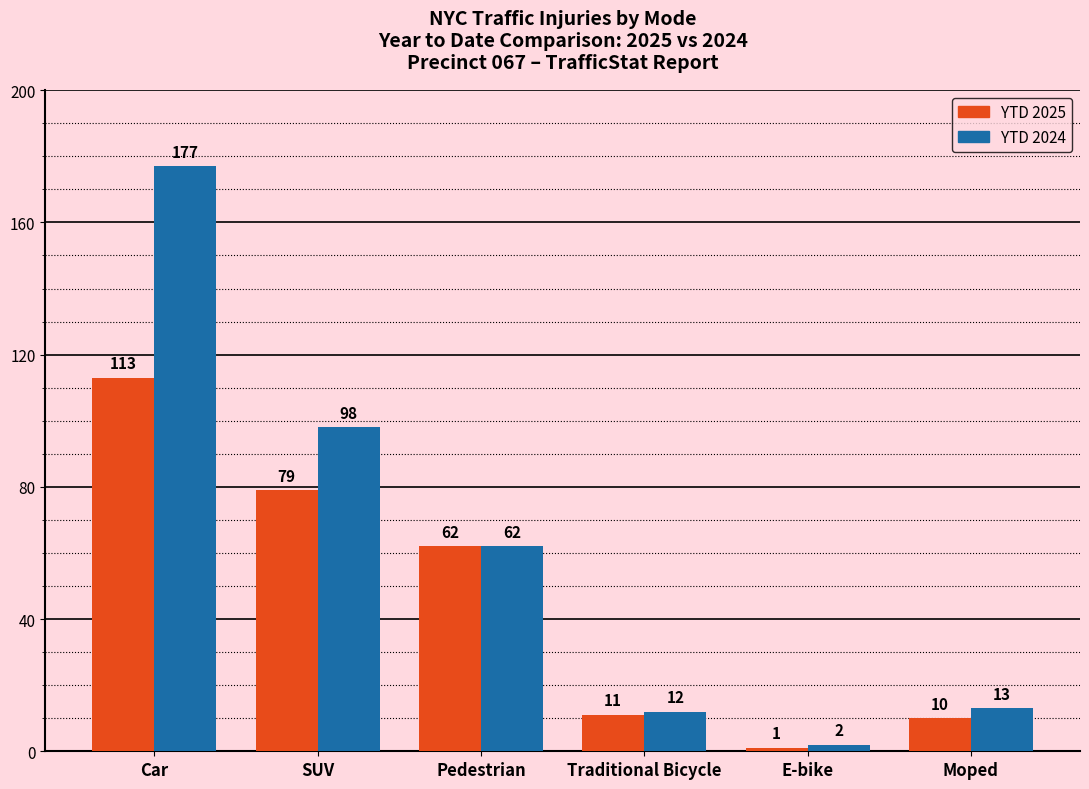

What is the average value of the YTD 2025 series?

46